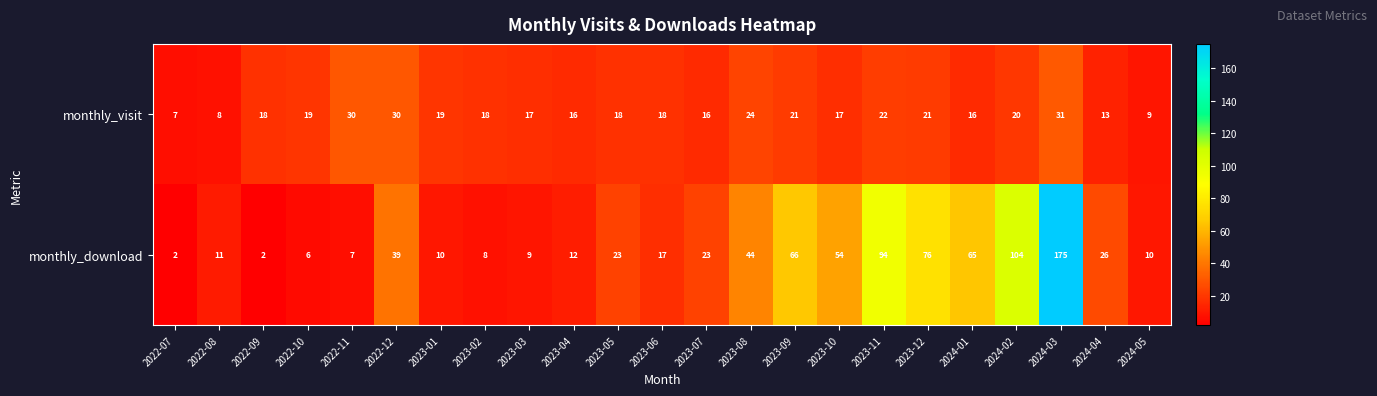

Which category has the highest value across all series?

2024-03